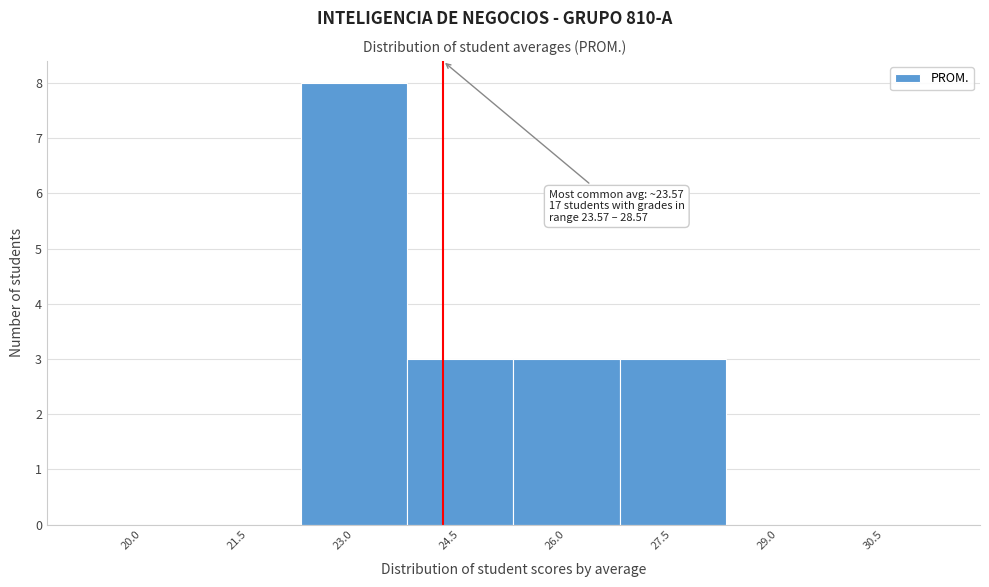

Reading left to right, transcribe all the data shown in this chart.

20.0=0	21.5=0	23.0=8	24.5=3	26.0=3	27.5=3	29.0=0	30.5=0